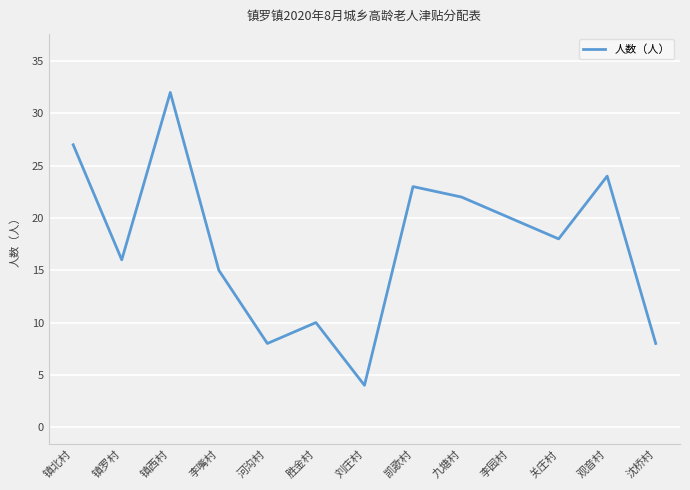

What is the approximate value at 镇北村?

27